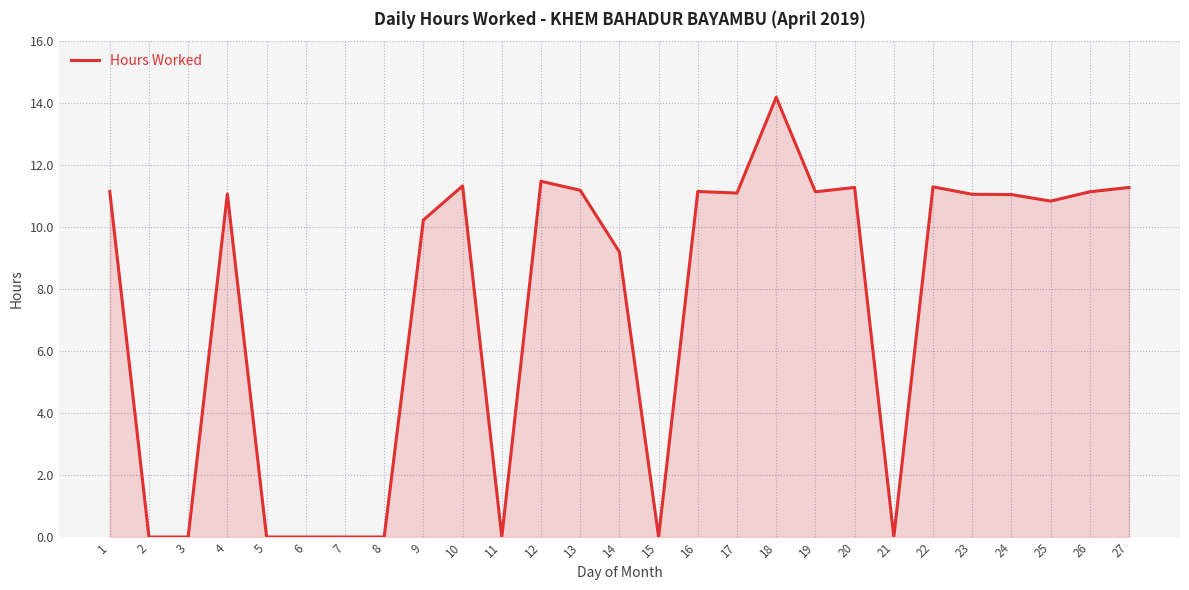

Read the value at 22.

11.3